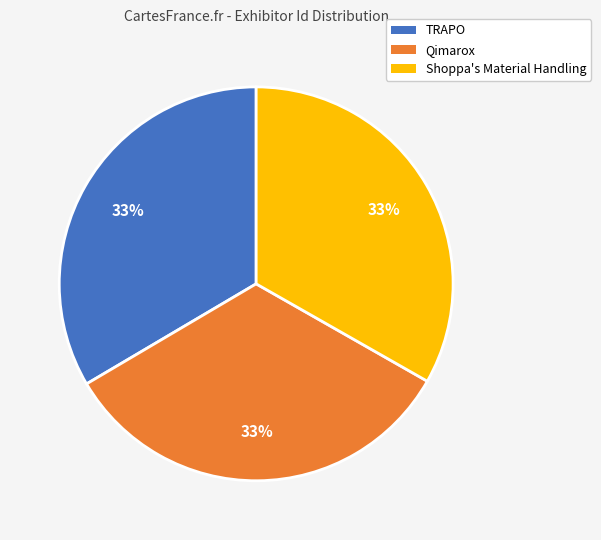

Does TRAPO represent more than half of the total?

No